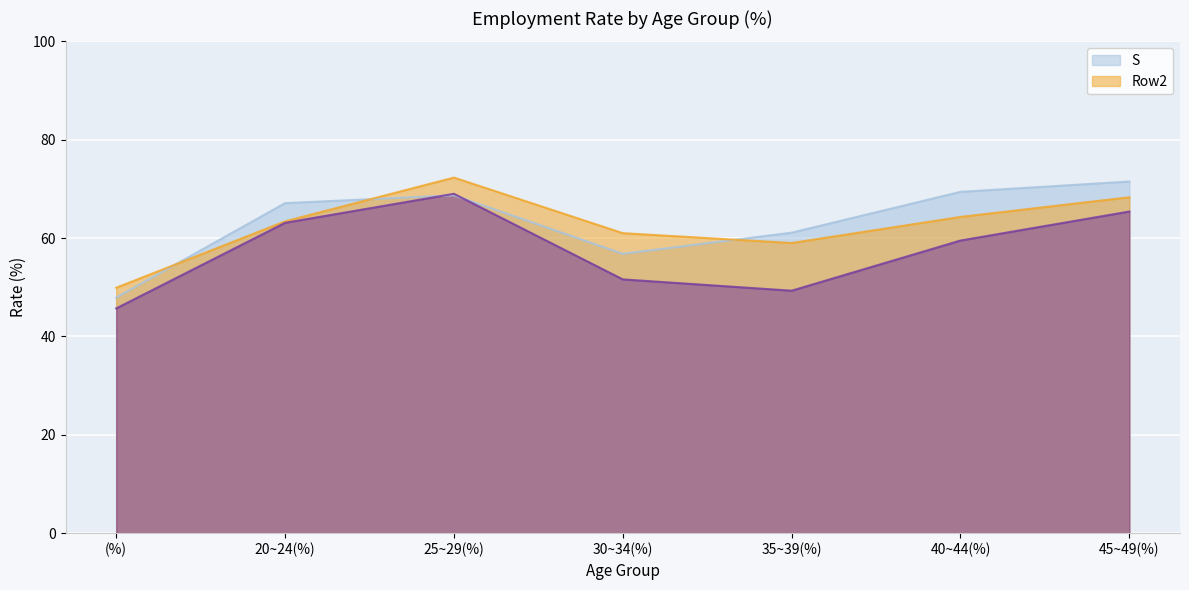

At which category does the chart reach its minimum across all series?

(%)